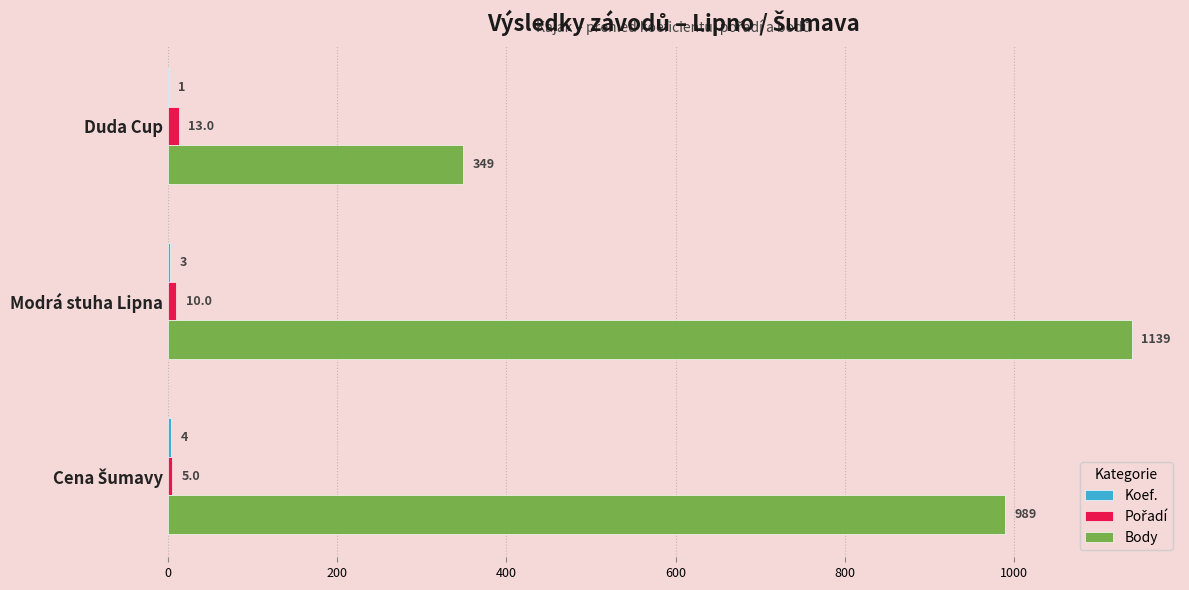

At which category does the chart reach its peak across all series?

Modrá stuha Lipna